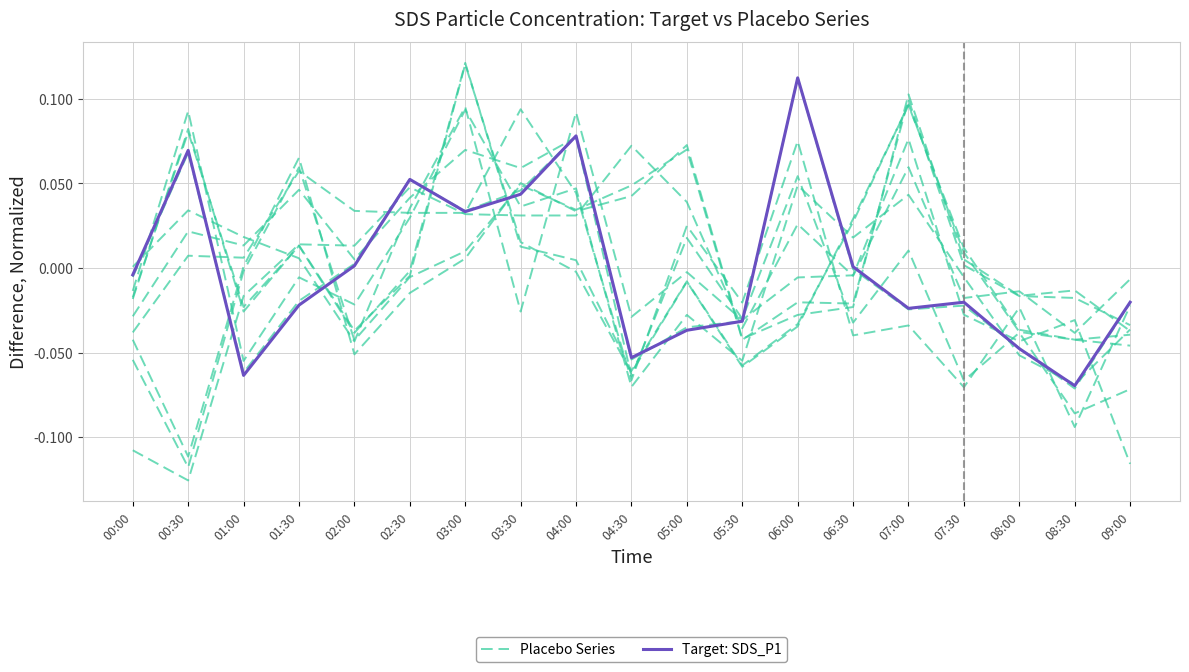

Where does the Placebo Series series first go above 0?

00:30